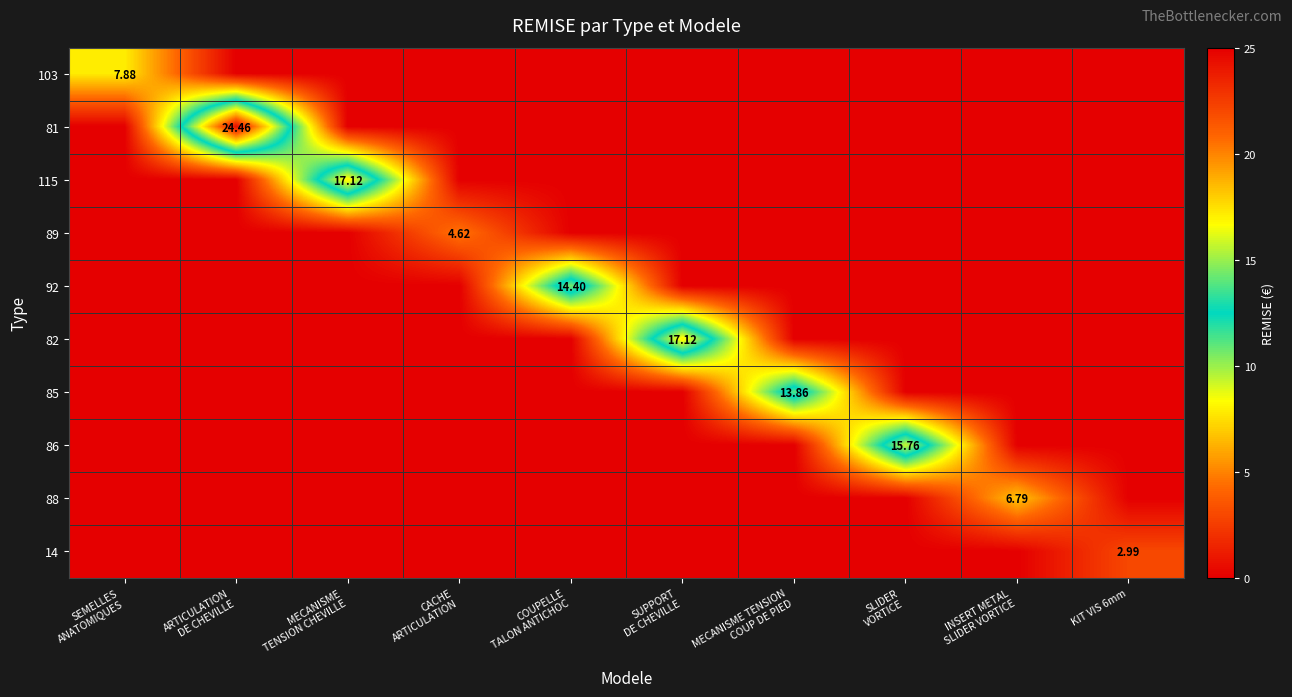

What is the spread (max minus min) of values at MECANISME
TENSION CHEVILLE?

17.1